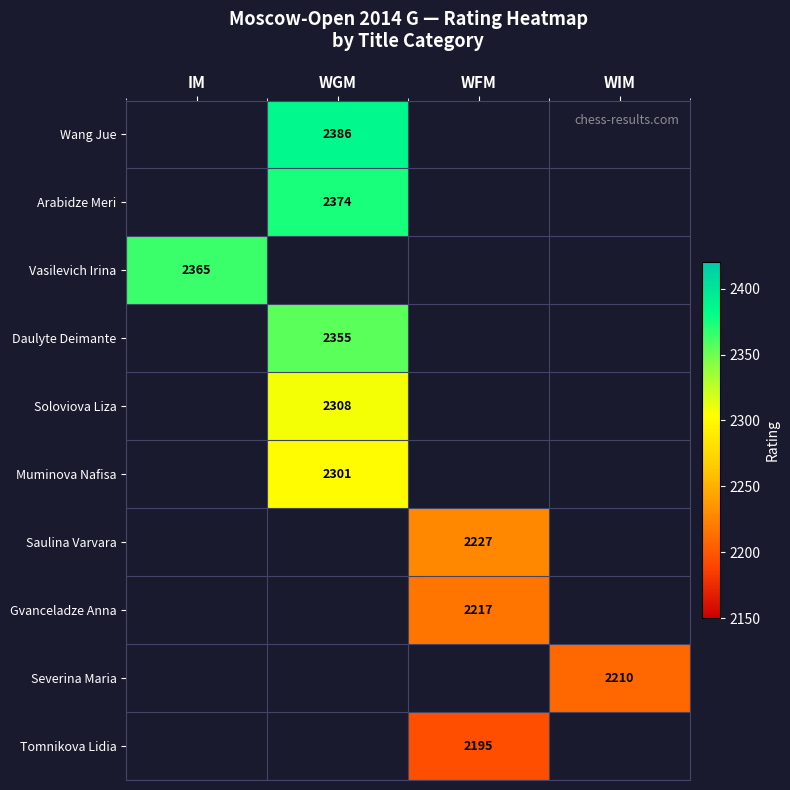

What is the total value across all series at WIM?

2210